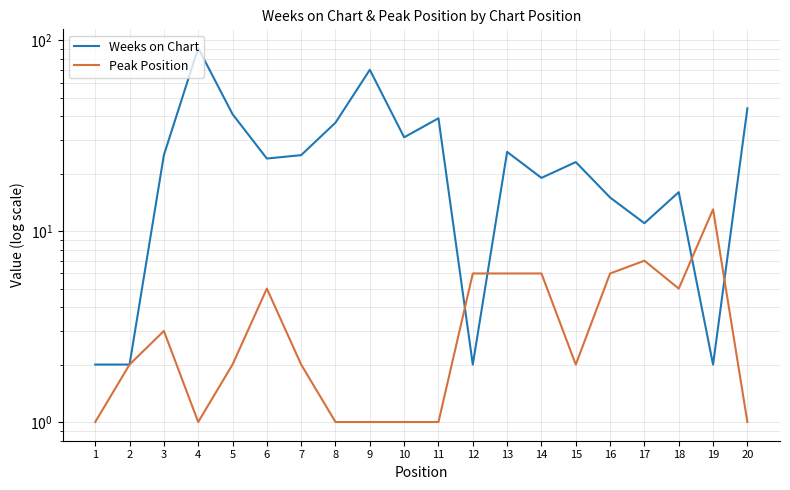

What are all the series names shown in the legend?

Weeks on Chart, Peak Position